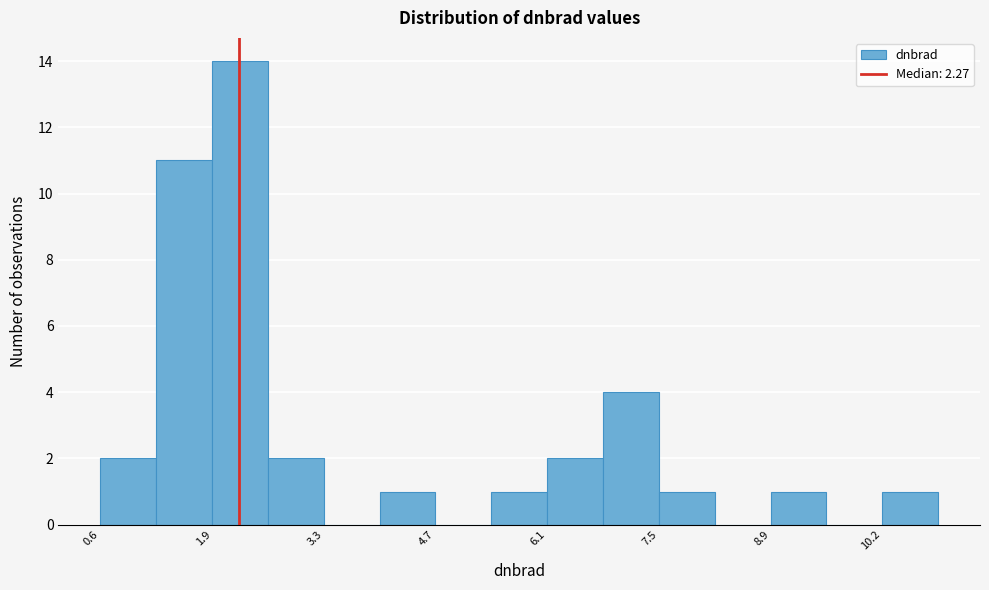

Around what value on the x-axis is the tallest bar? Give the approximate position of its centre, as read against the axis.

2.2